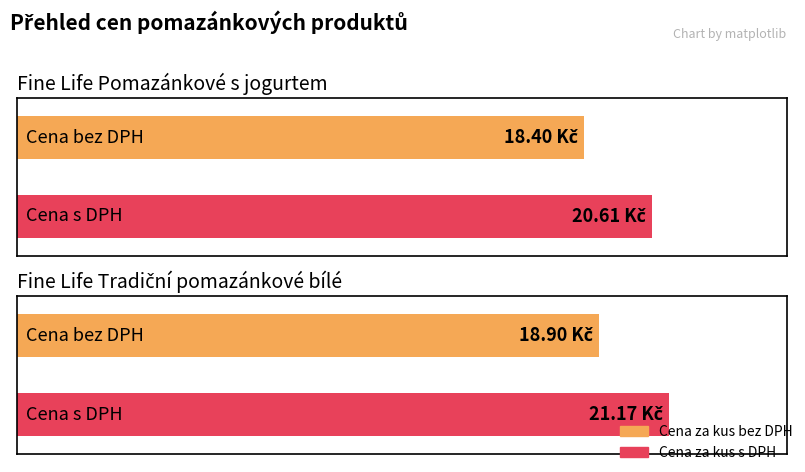

What is the highest value of the Cena za kus bez DPH series?

18.9